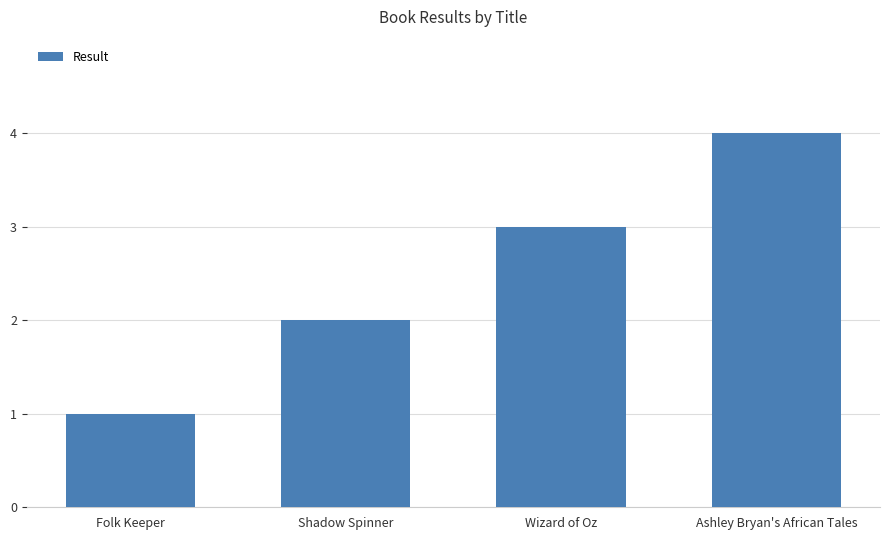

Rank the categories by value from highest to lowest.

Ashley Bryan's African Tales, Wizard of Oz, Shadow Spinner, Folk Keeper